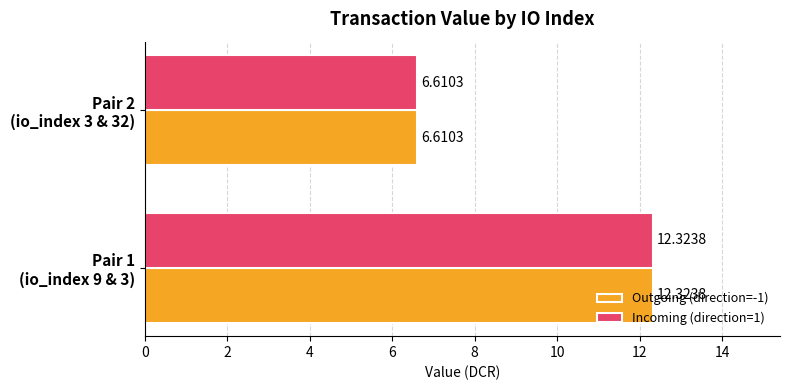

What is the minimum value shown in the chart?

6.6